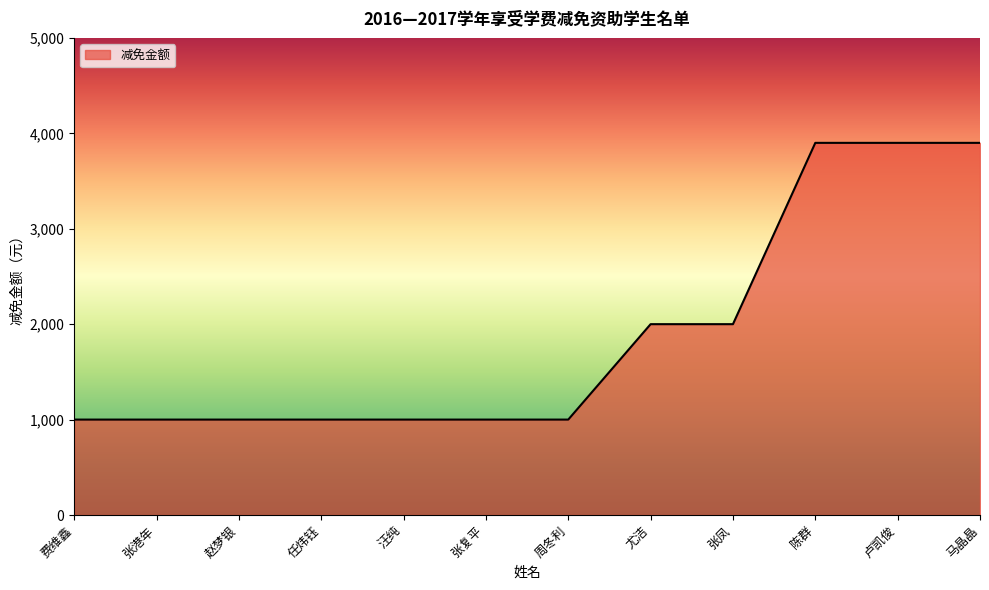

How many distinct data groups are displayed?

1